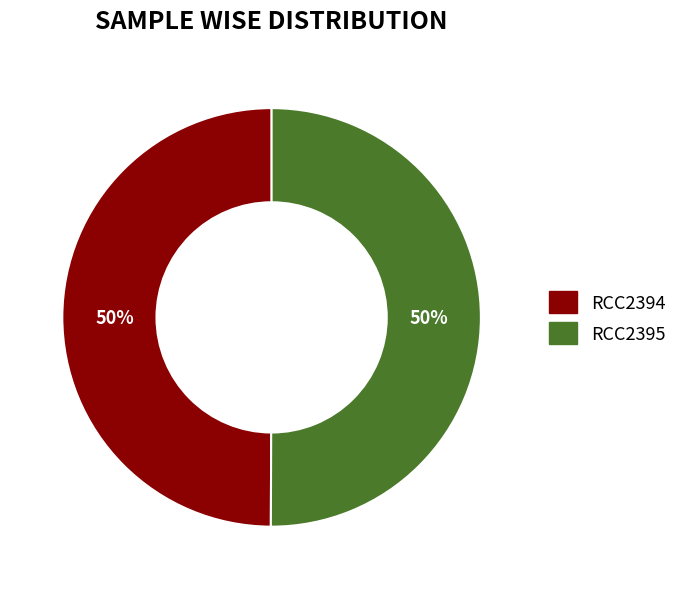

To the nearest percent, what is the combined percentage of RCC2395 and RCC2394?

100%